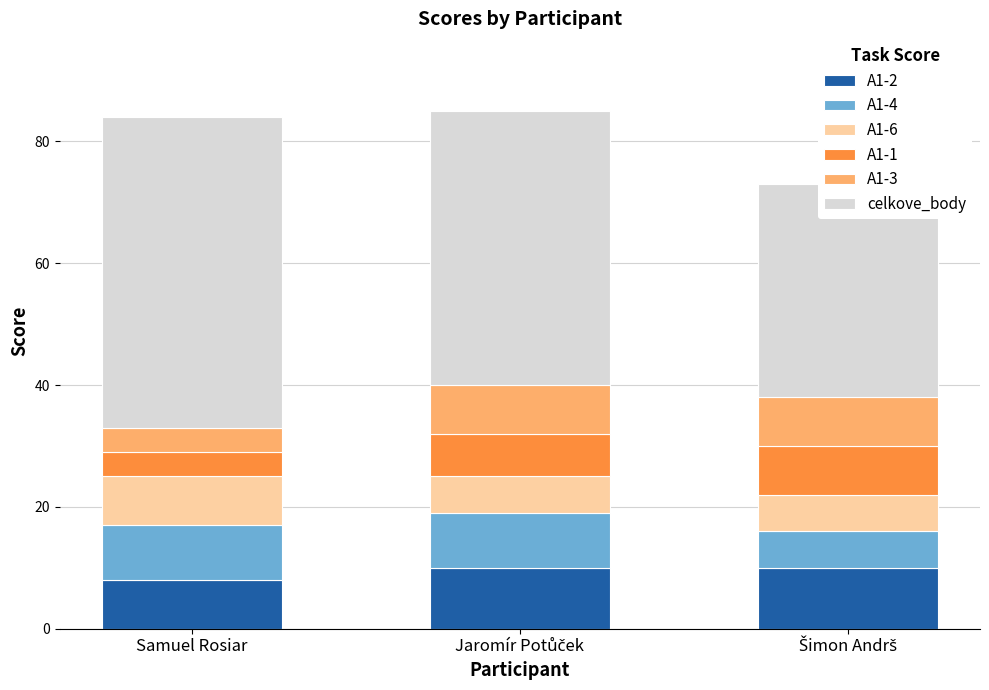

What is the minimum value shown in the chart?

4